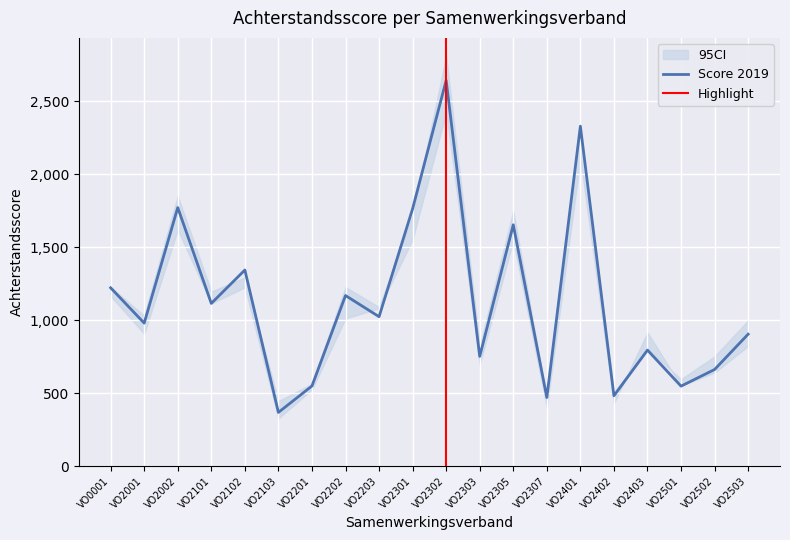

Which category has the lowest value in the 2018 series?

VO2103